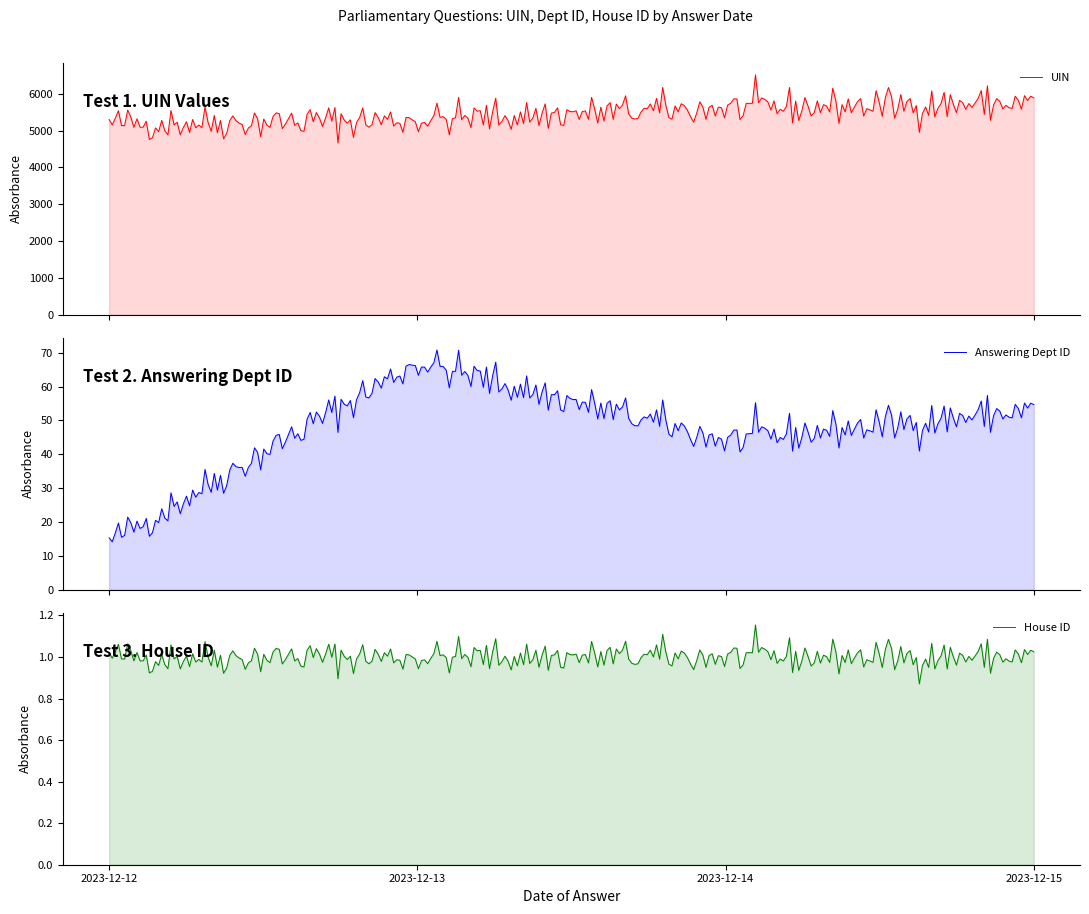

How many series are shown in this chart?

3